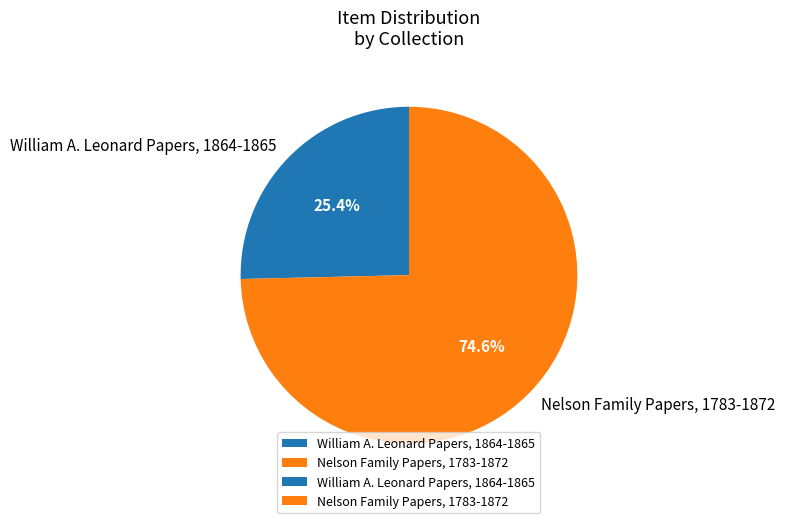

What is the total percentage of William A. Leonard Papers, 1864-1865 and Nelson Family Papers, 1783-1872?

100.0%